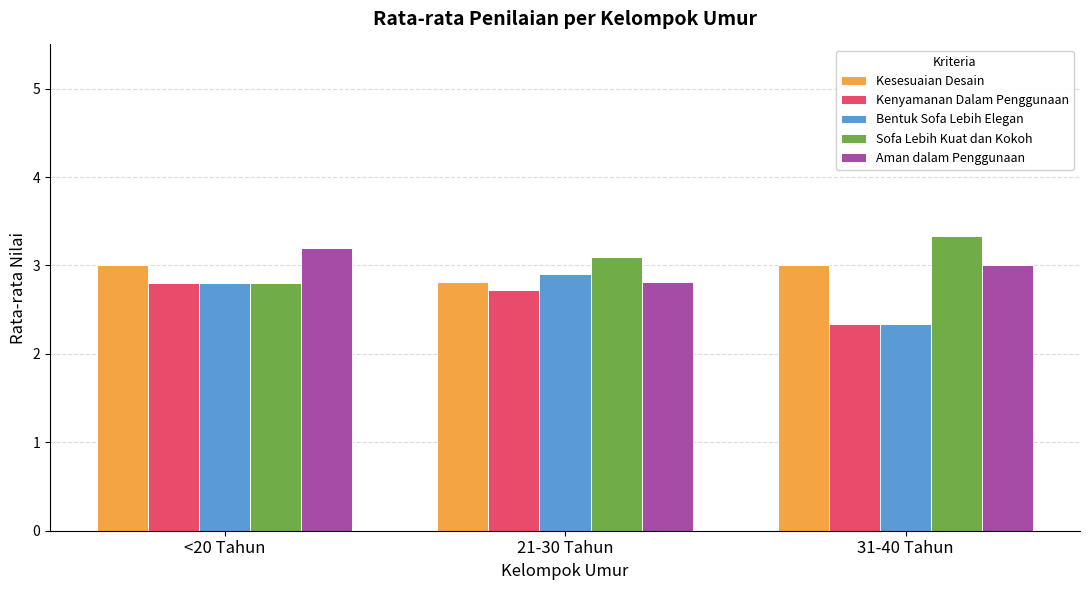

Reading right to left, extract all data points from this chart.

Kesesuaian Desain: 3.0	2.8	3.0
Kenyamanan Dalam Penggunaan: 2.3	2.7	2.8
Bentuk Sofa Lebih Elegan: 2.3	2.9	2.8
Sofa Lebih Kuat dan Kokoh: 3.3	3.1	2.8
Aman dalam Penggunaan: 3.0	2.8	3.2